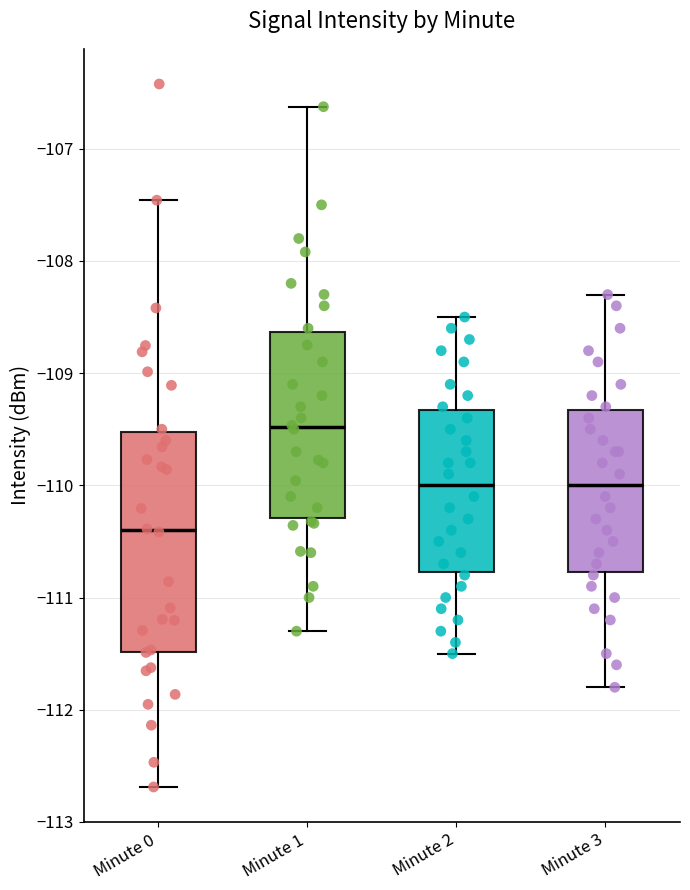

Where does the upper whisker of the box for Minute 2 end on the y-axis? The values are not printed on the chart, so give them approximately, as read against the axis.

-108.5